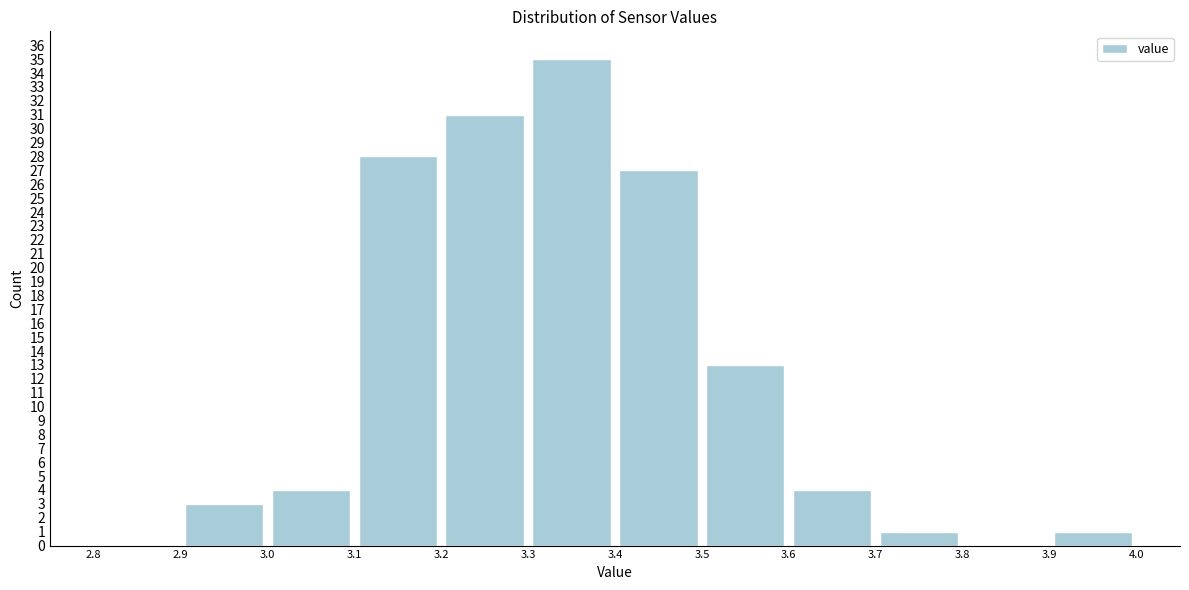

Reading left to right, list every bar in this chart as the range it spans on the x-axis followed by its height. The values are not printed on the chart, so give them approximately, as read against the axis.

2.8 to 2.9: 0
2.9 to 3.0: 3
3.0 to 3.1: 4
3.1 to 3.2: 28
3.2 to 3.3: 31
3.3 to 3.4: 35
3.4 to 3.5: 27
3.5 to 3.6: 13
3.6 to 3.7: 4
3.7 to 3.8: 1
3.8 to 3.9: 0
3.9 to 4.0: 1